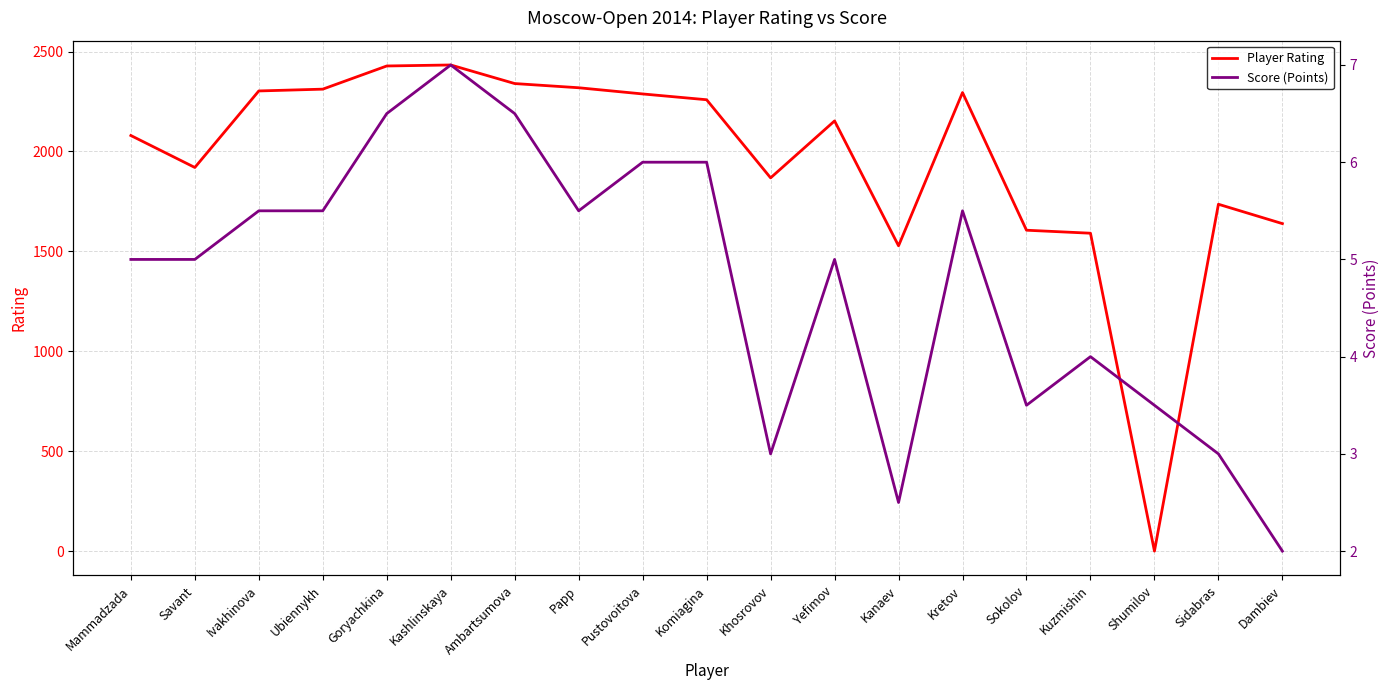

What is the label of the 17th point from the right?

Ivakhinova